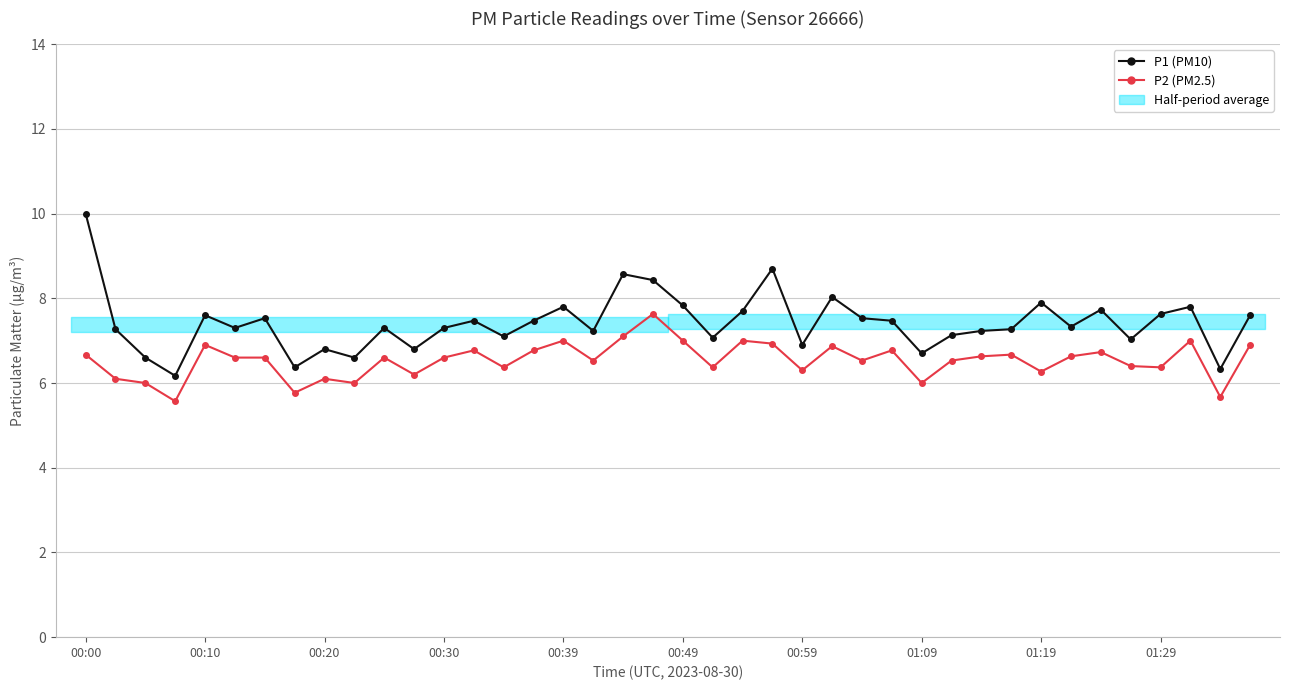

At which label does P2 first exceed 6?

00:00